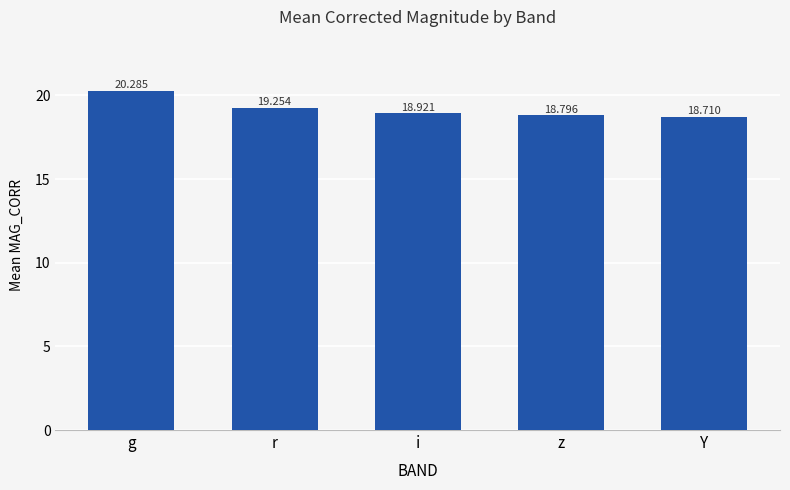

What is the change in value from r to Y?

-0.5